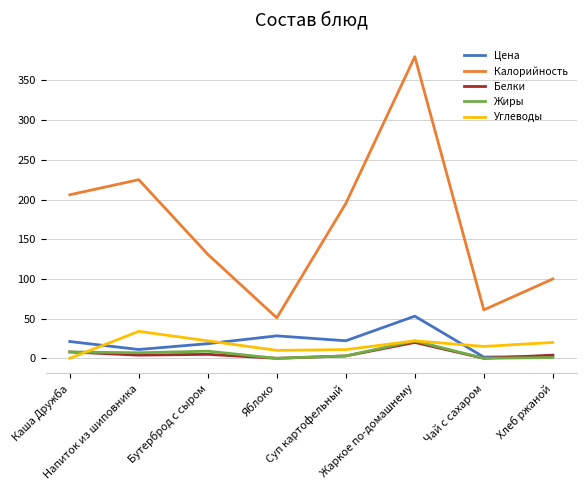

What are all the series names shown in the legend?

Цена, Калорийность, Белки, Жиры, Углеводы